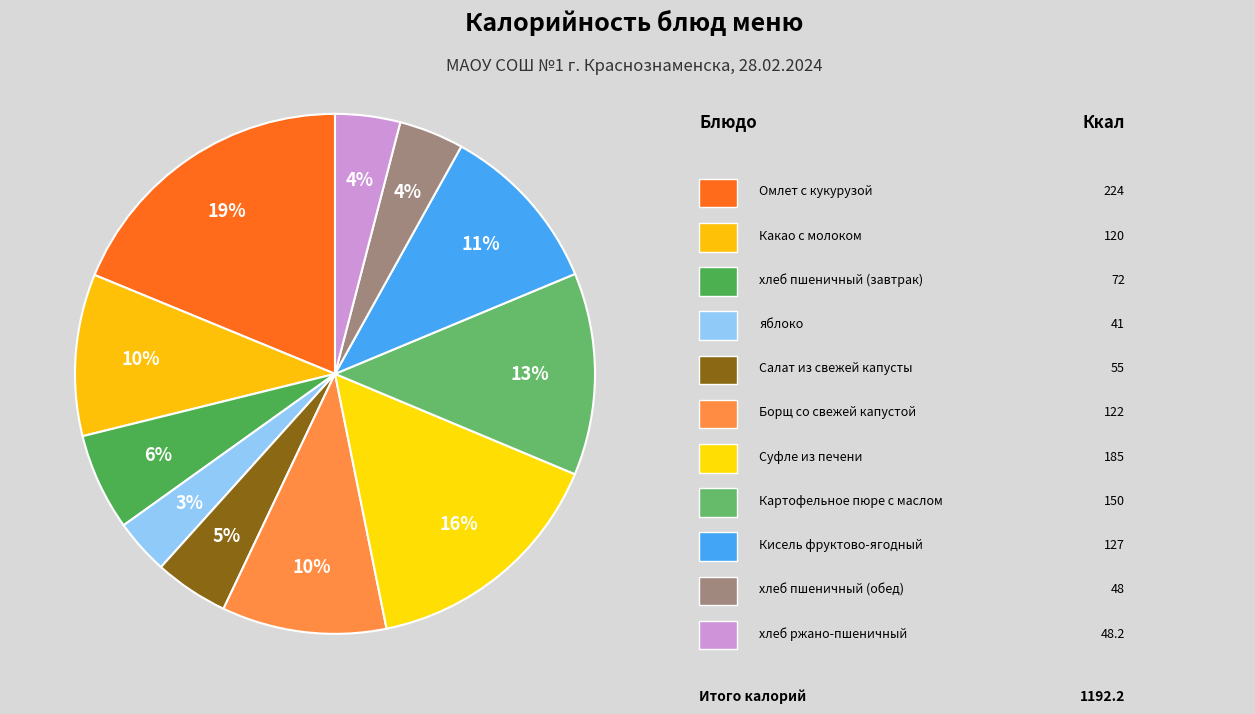

Which category has the smallest portion of the pie?

яблоко